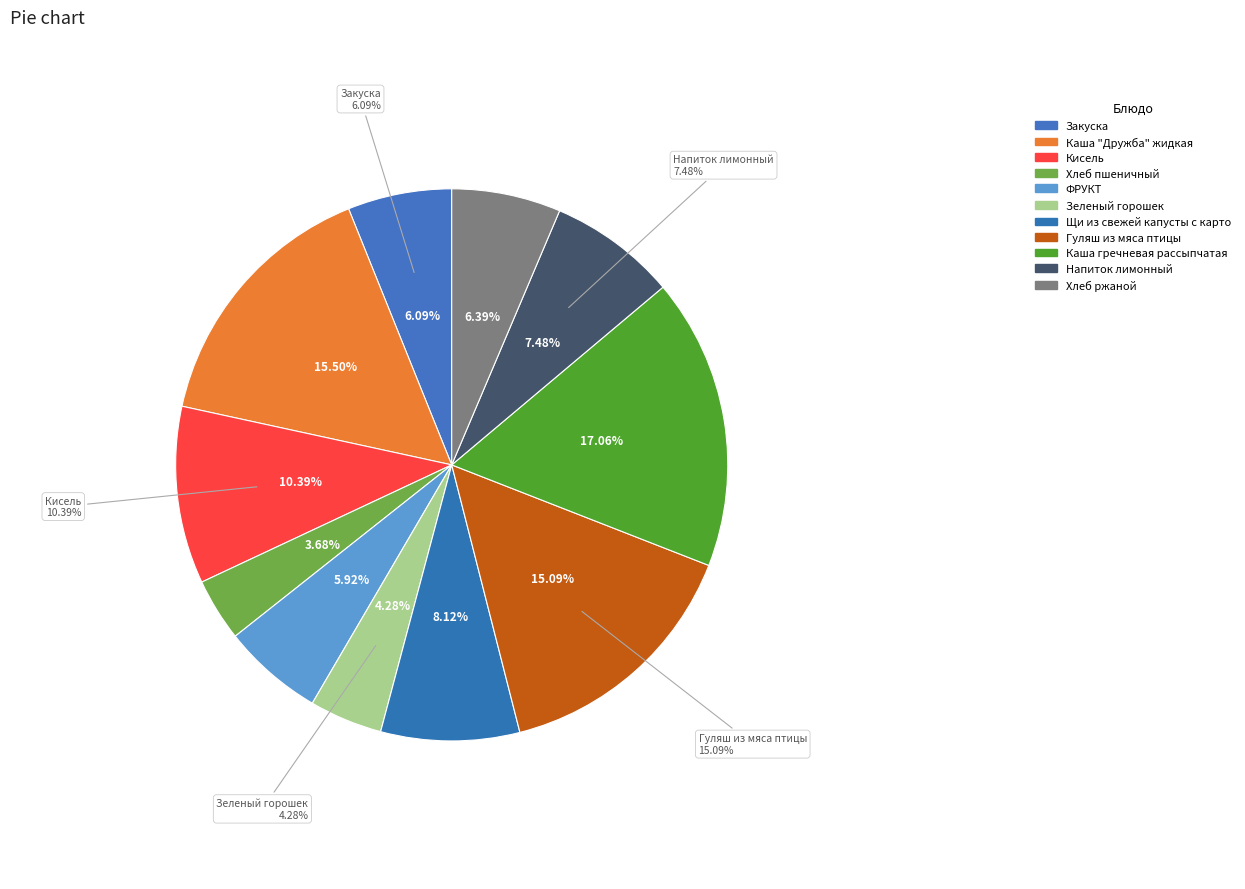

The Каша "Дружба" жидкая slice represents 15% of the pie. True or false?

True